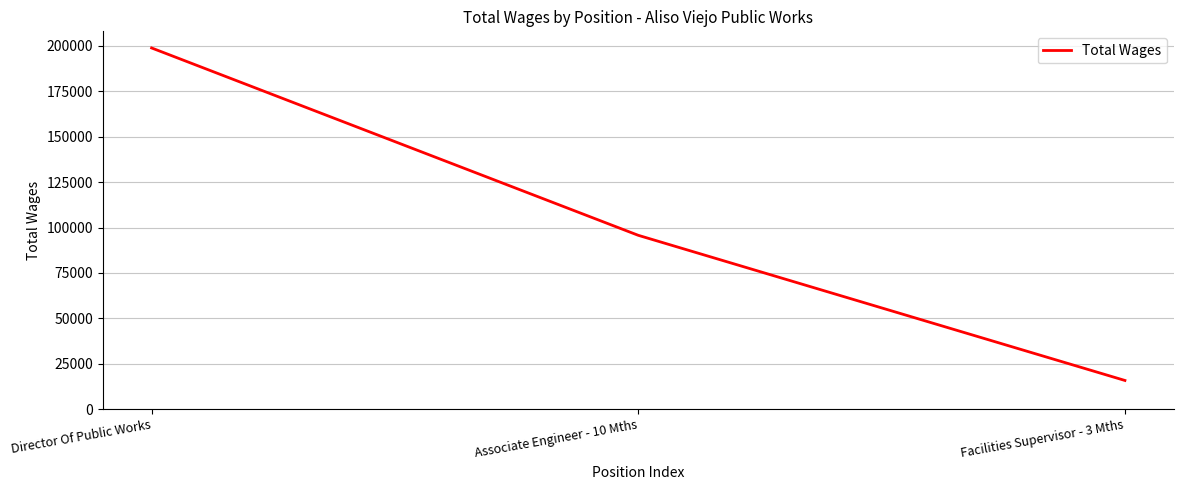

What is the difference between the values at Associate Engineer - 10 Mths and Director Of Public Works?

103075